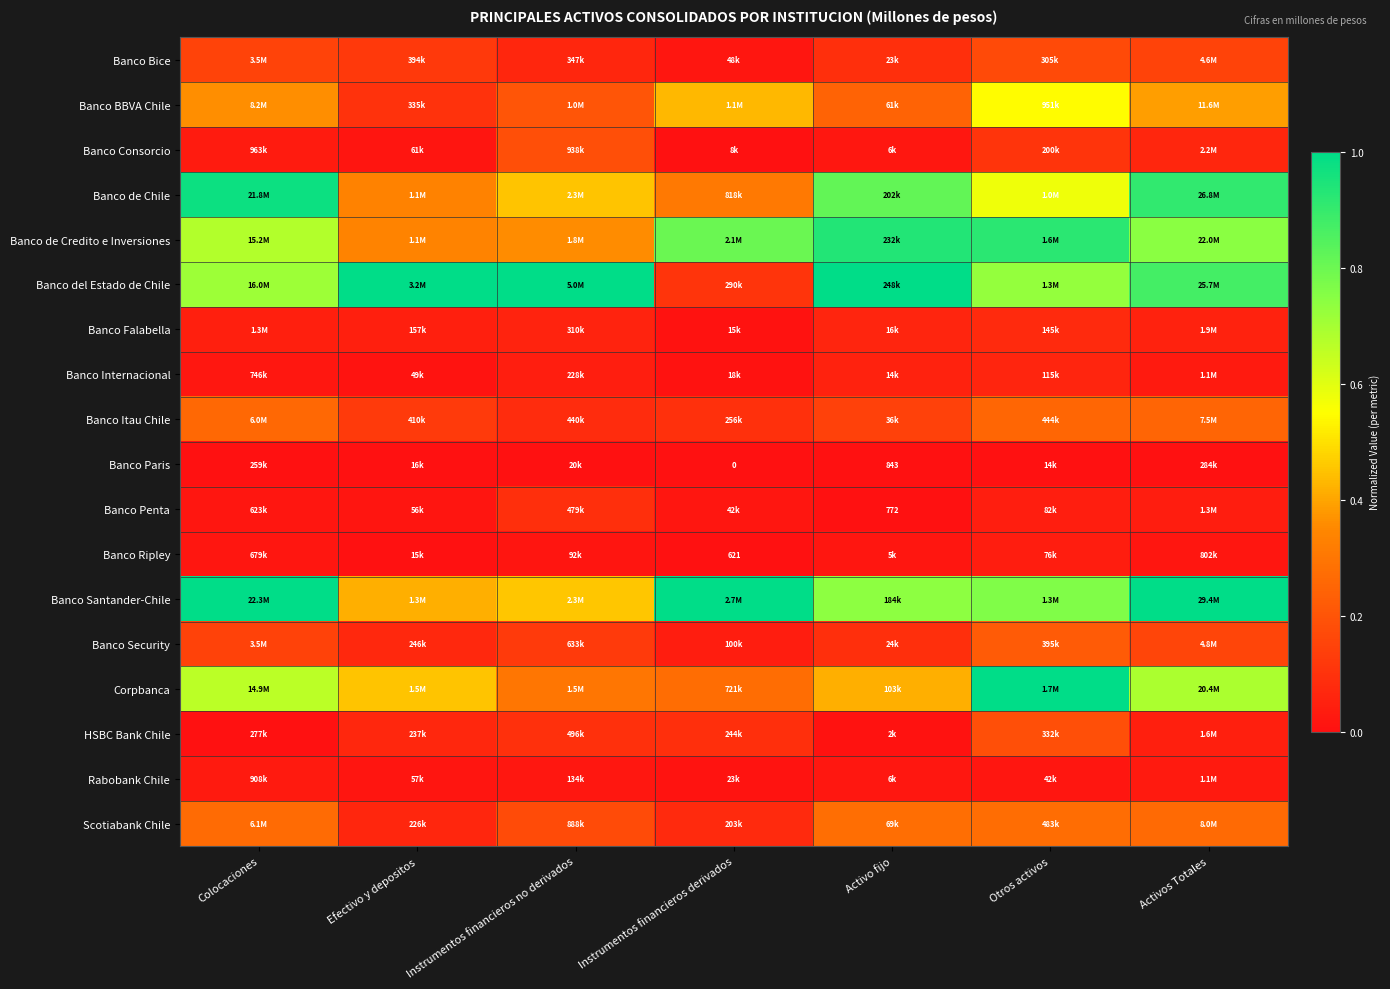

Is the value of Banco Paris at Activo fijo greater than the value of Banco Itau Chile at Instrumentos financieros derivados?

No